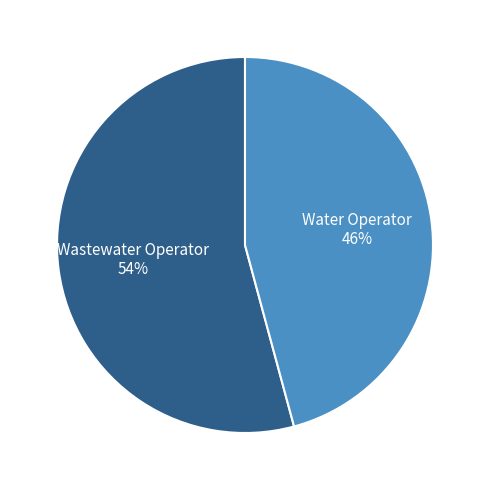

To the nearest percent, what is the average slice percentage?

50%